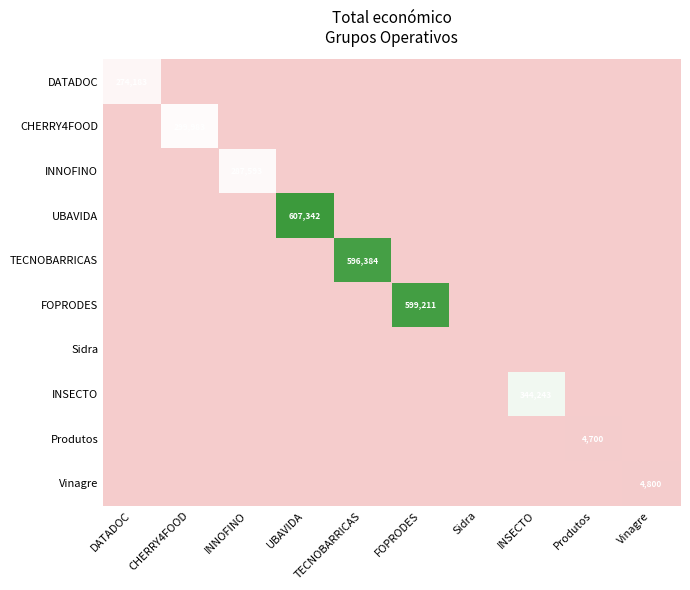

The INNOFINO series shows 516948 at INNOFINO. True or false?

False